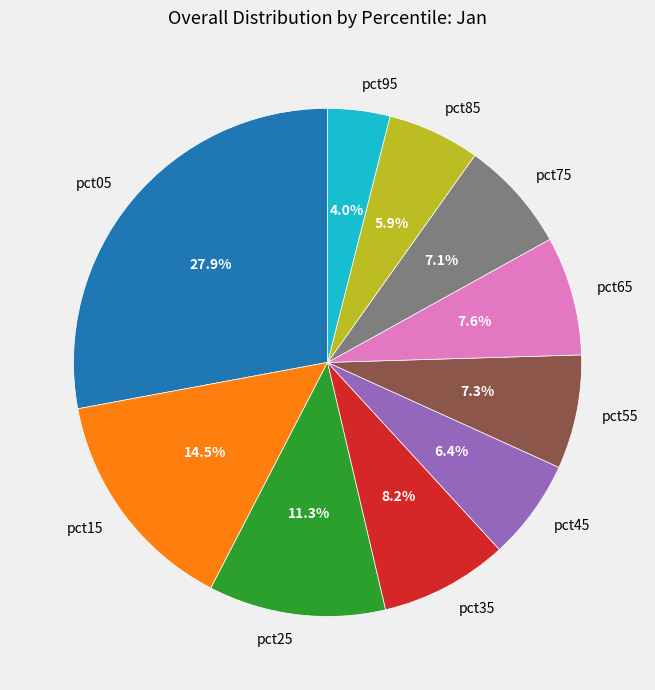

Is there any slice that represents more than half of the pie?

No